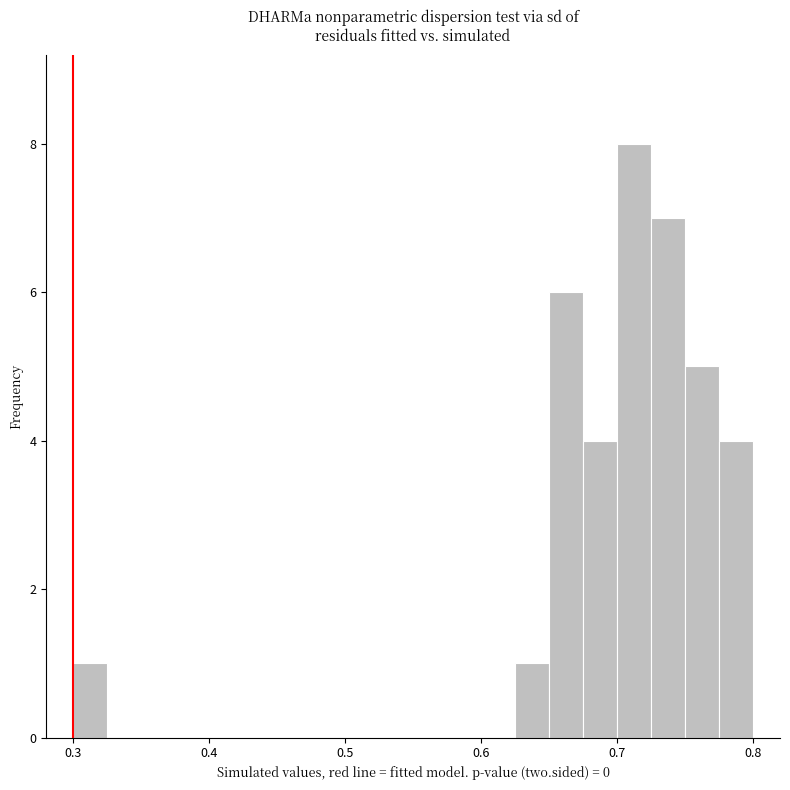

Read against the x-axis, roughly where is the centre of the tallest bar?

0.71